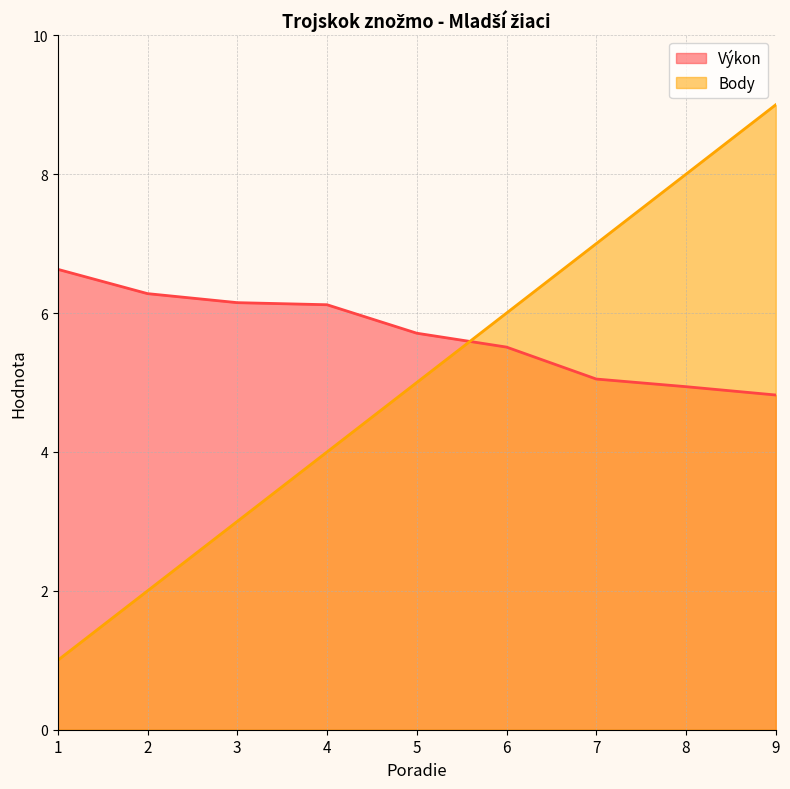

Which category has the highest value in the Body series?

9